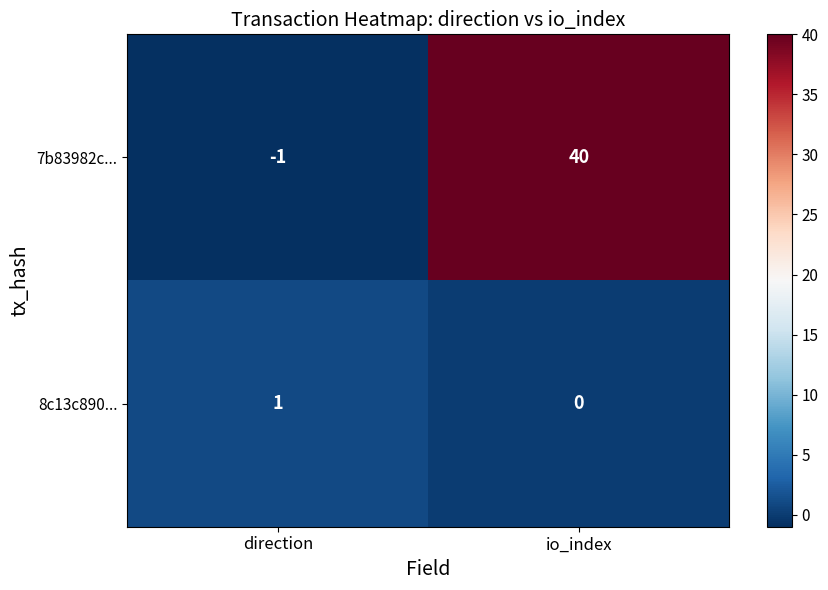

Reading right to left, what are all the values shown in this chart?

7b83982c...: 40	-1
8c13c890...: 0	1